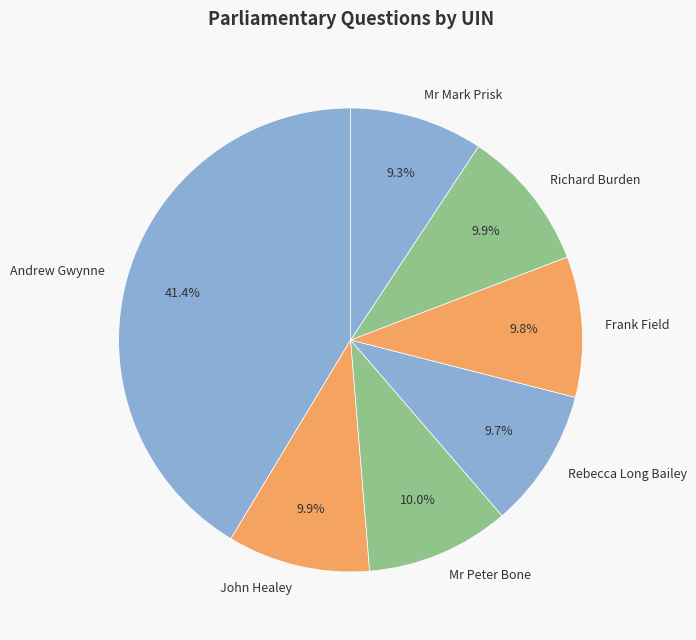

To the nearest percent, what is the difference between the largest and smallest slice percentages?

32%